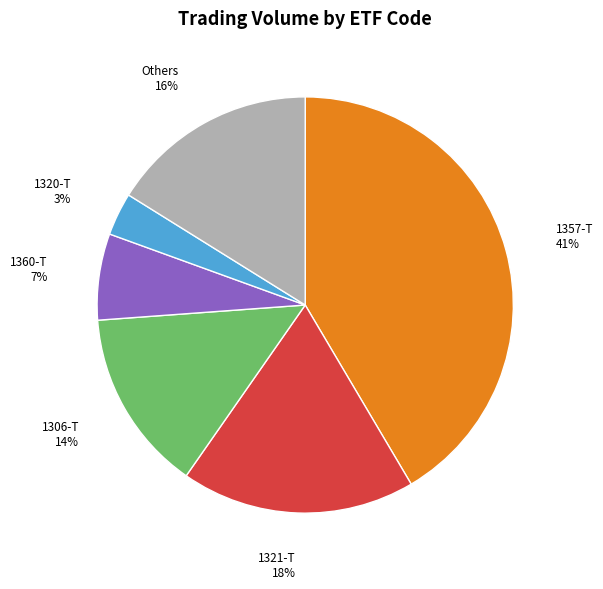

Is it true that 1357-T is 41% of the pie?

True